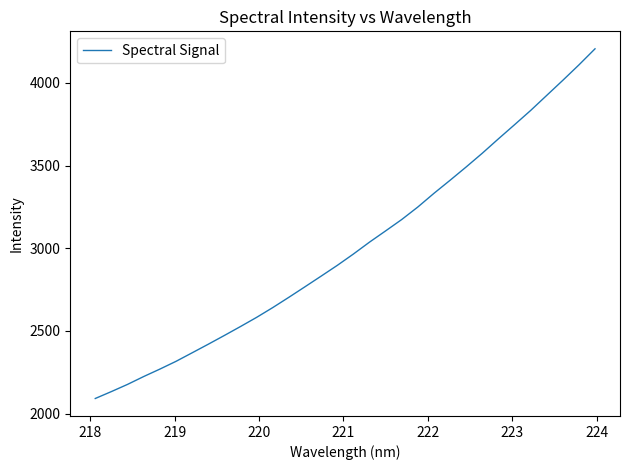

What is the difference between the maximum and minimum values?

2115.0